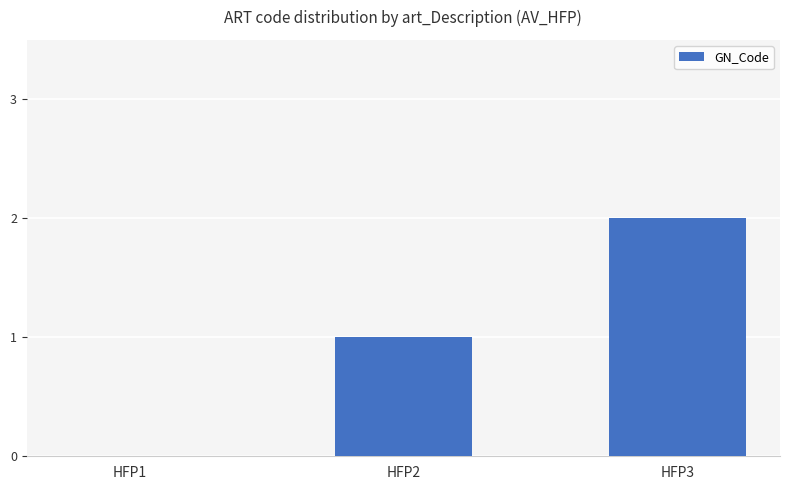

True or false: the data shows 1 at HFP2.

True